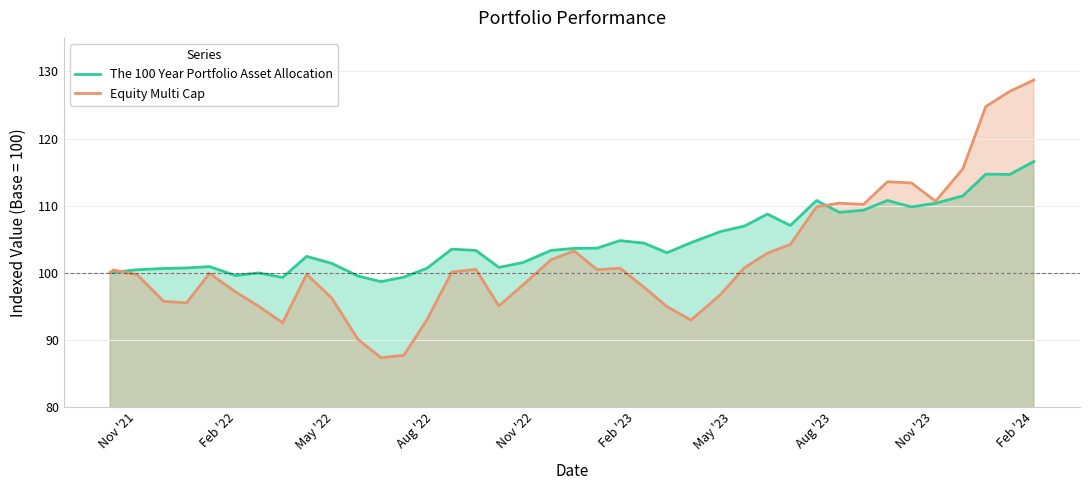

What is the maximum value shown in the chart?

128.7